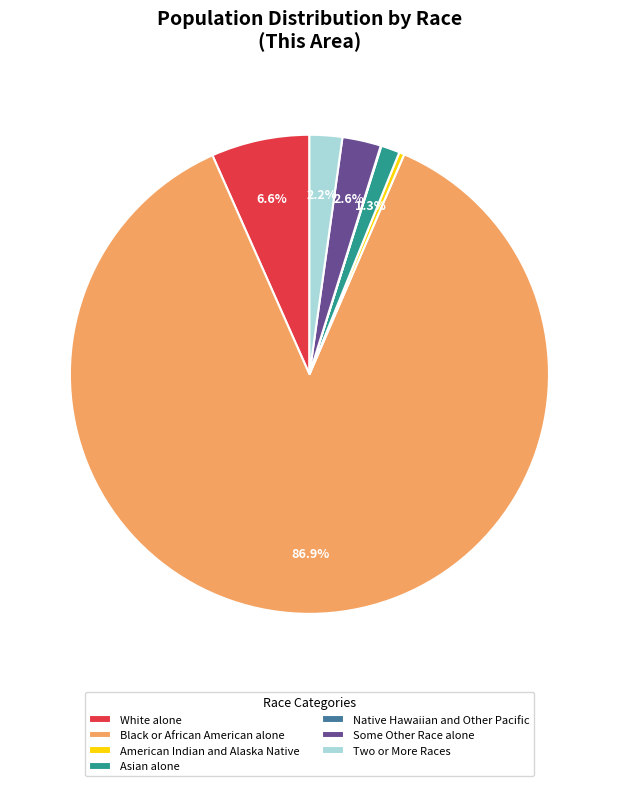

Which category has the biggest portion of the pie?

Black or African American alone